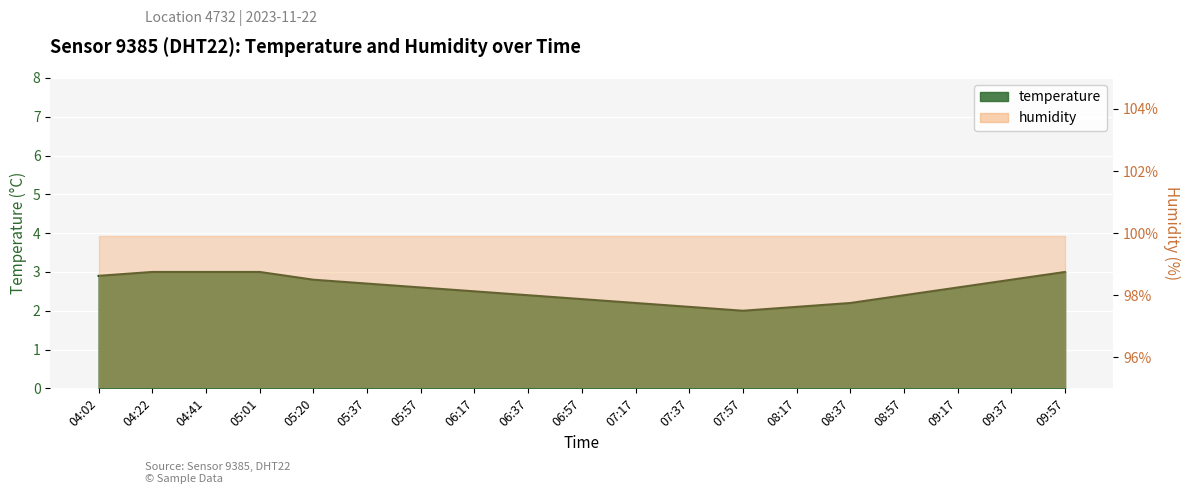

The value at 05:57 is 2.6. True or false?

True